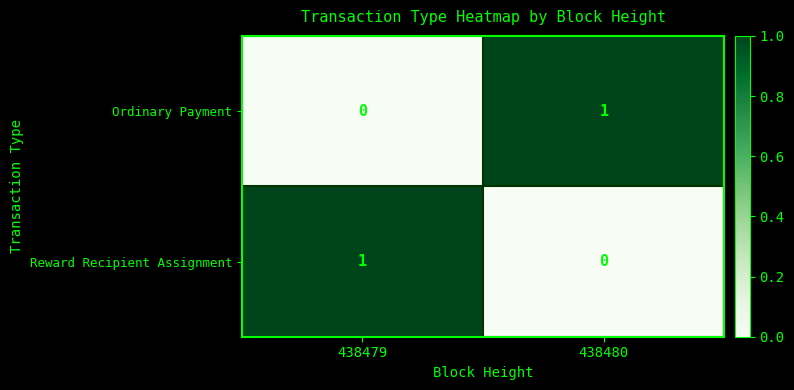

What is the maximum value shown in the chart?

1